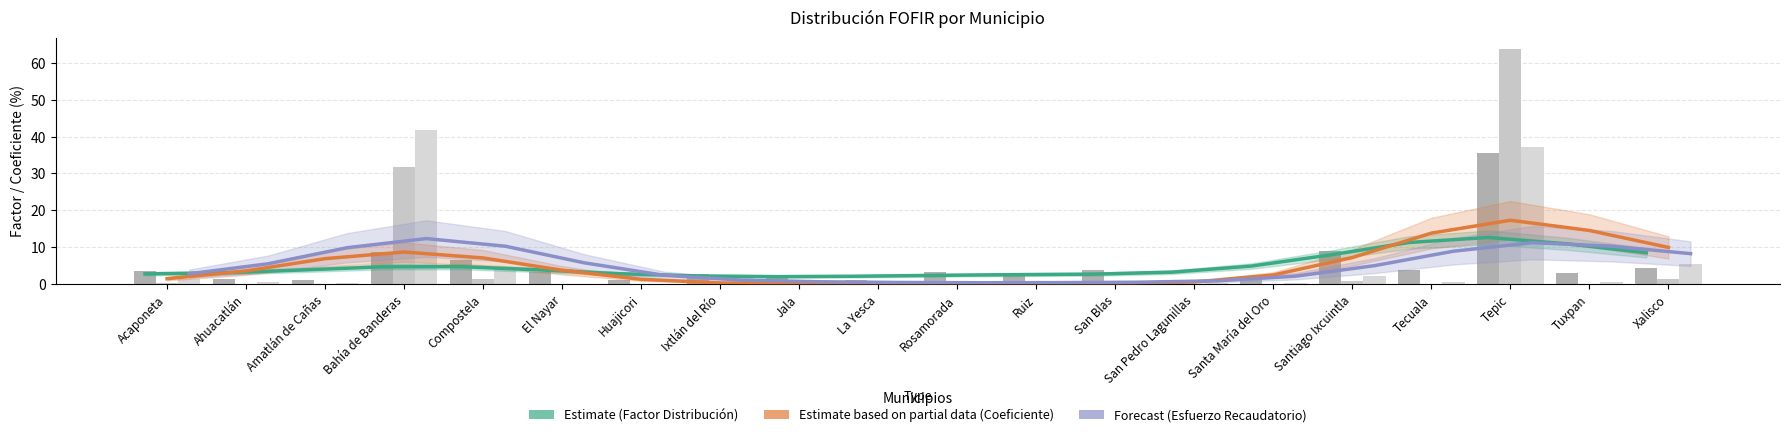

What is the sum of all Esfuerzo Recaudatorio values?

100.0